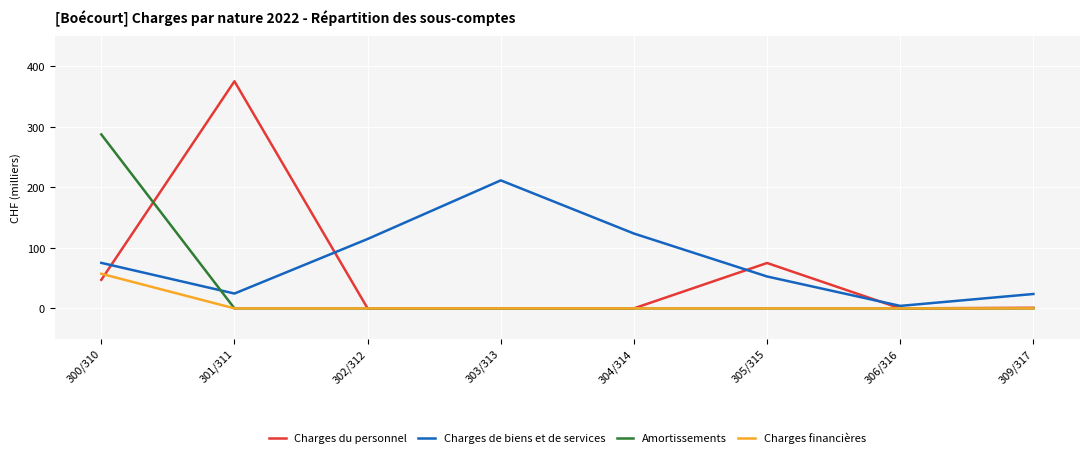

List the series in order of their overall mean, lowest first.

Charges financières, Amortissements, Charges du personnel, Charges de biens et de services